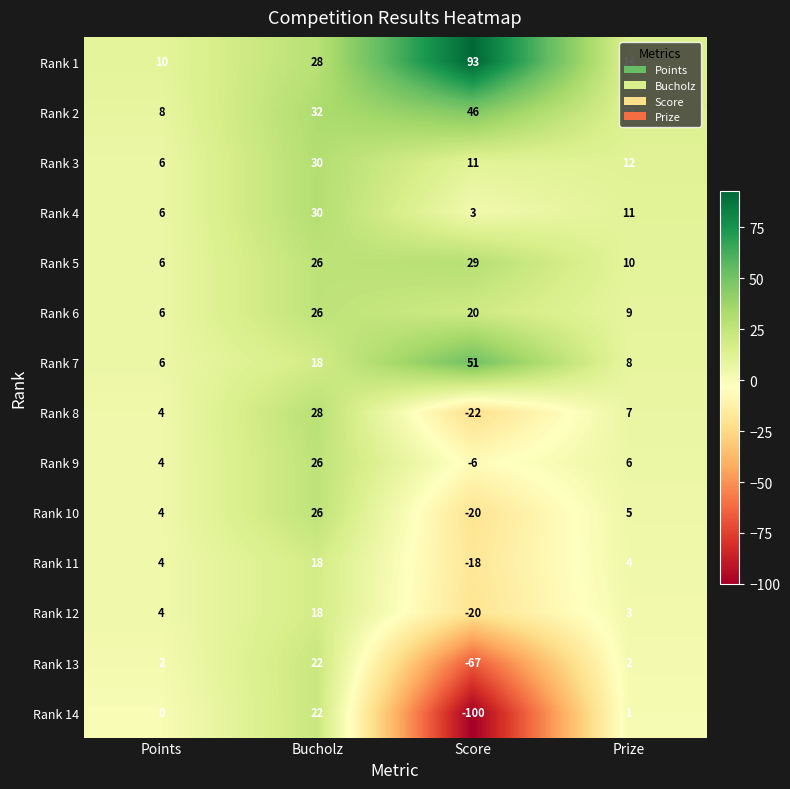

Where is Rank 10 nearest to the value 3?

Points